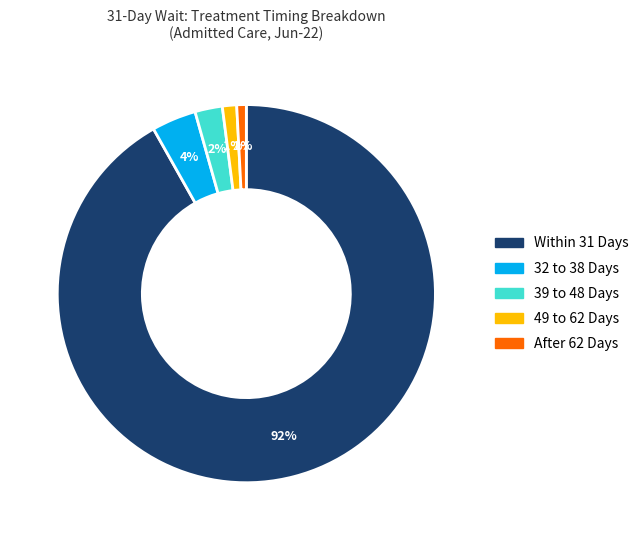

Is the sum of 32 to 38 Days and 39 to 48 Days greater than half?

No